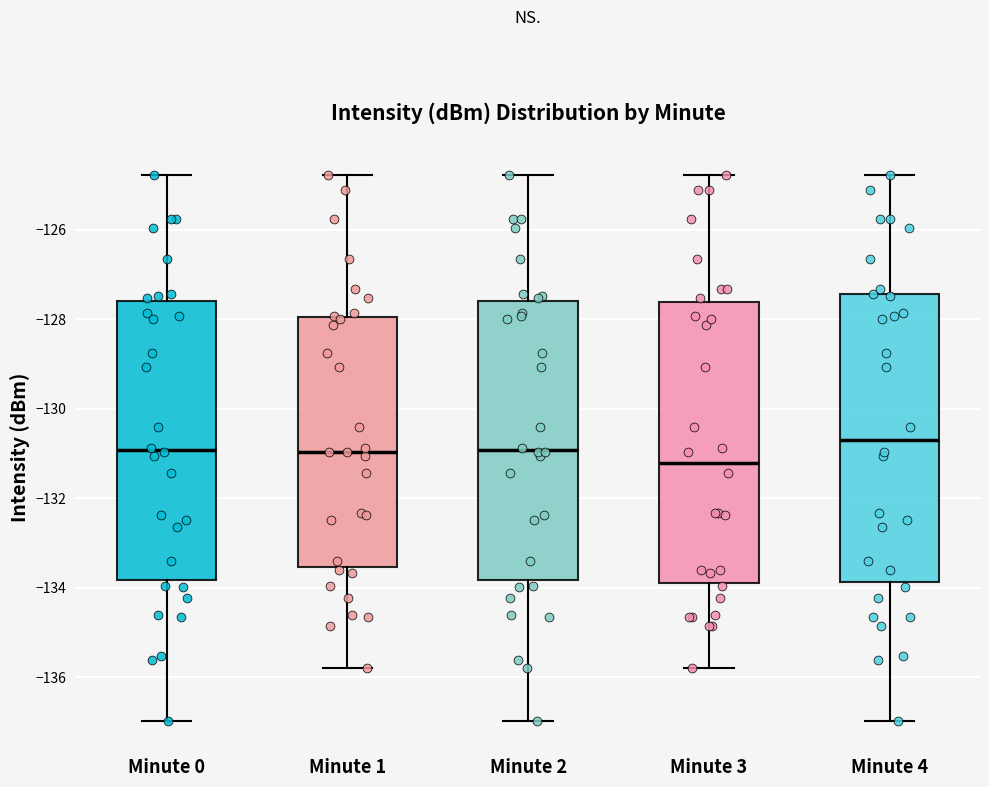

Reading left to right, transcribe this box plot: for each box, give where its median line is, the range the box spans, and where its two whiskers end, as read against the y-axis. The values are not printed on the chart, so give them approximately, as read against the axis.

Minute 0: median -131.0, box -133.8 to -127.6, whiskers -137.0 to -124.8
Minute 1: median -131.0, box -133.6 to -128.0, whiskers -135.8 to -124.8
Minute 2: median -131.0, box -133.8 to -127.6, whiskers -137.0 to -124.8
Minute 3: median -131.2, box -133.8 to -127.6, whiskers -135.8 to -124.8
Minute 4: median -130.6, box -133.8 to -127.4, whiskers -137.0 to -124.8